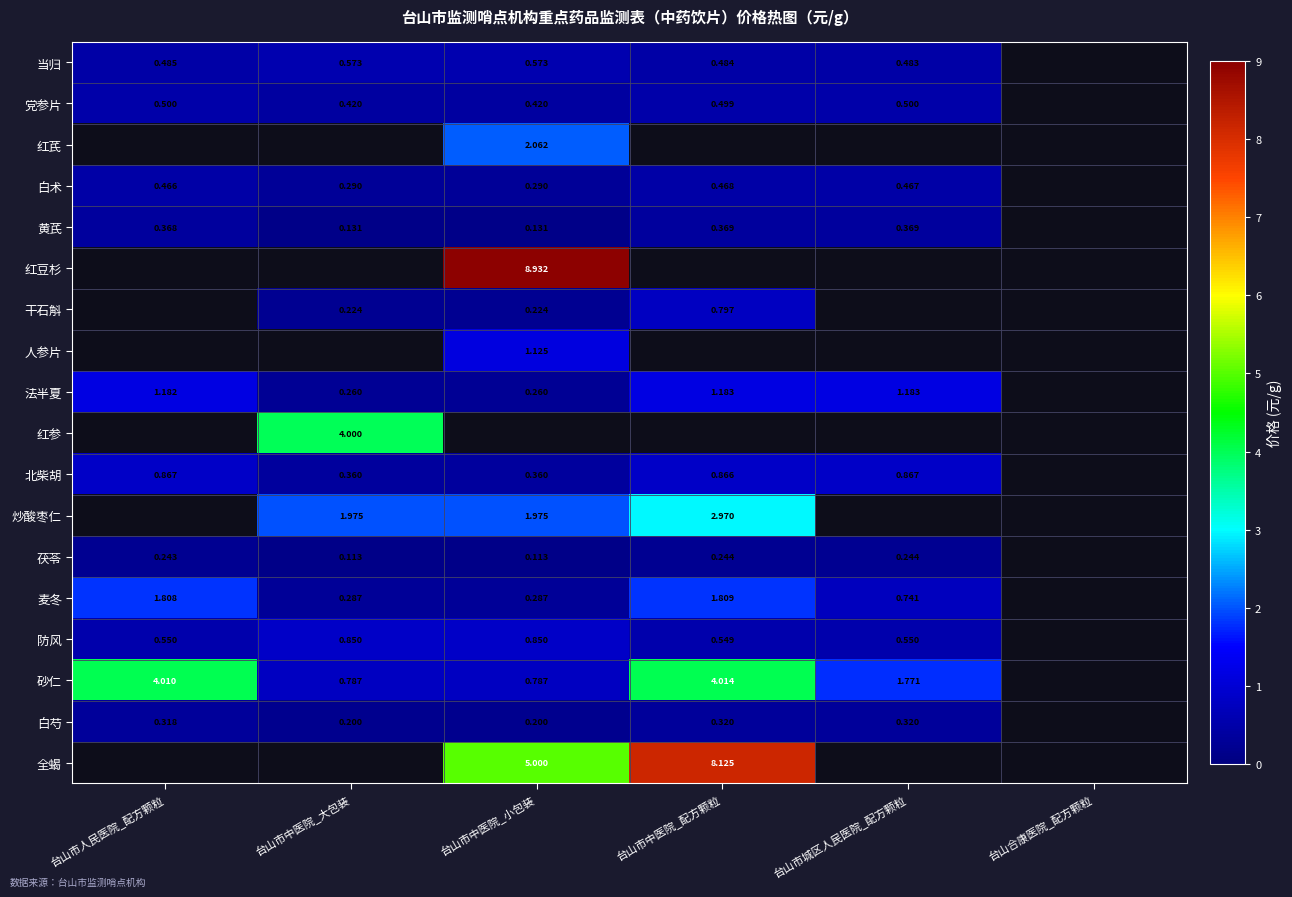

Between 台山市中医院_大包装 and 台山市中医院_小包装, which is larger?

台山市中医院_大包装